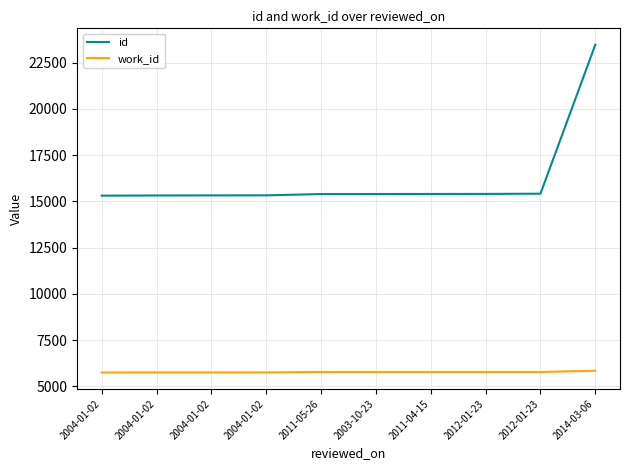

Where is work_id nearest to the value 5794?

2011-05-26